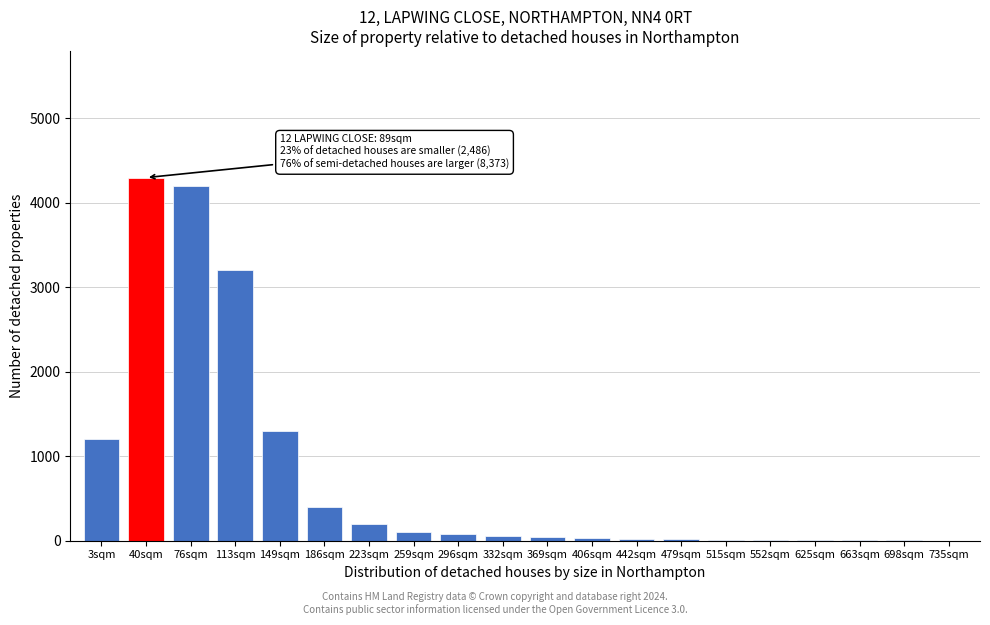

The chart shows a value of 60 at 332sqm. True or false?

True